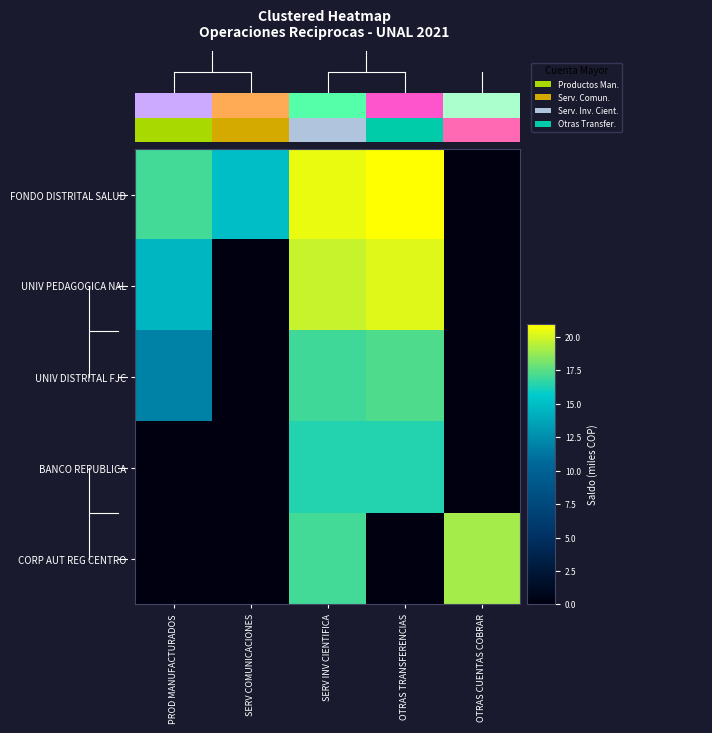

The FONDO DISTRITAL SALUD series shows 20.9 at OTRAS TRANSFERENCIAS. True or false?

True